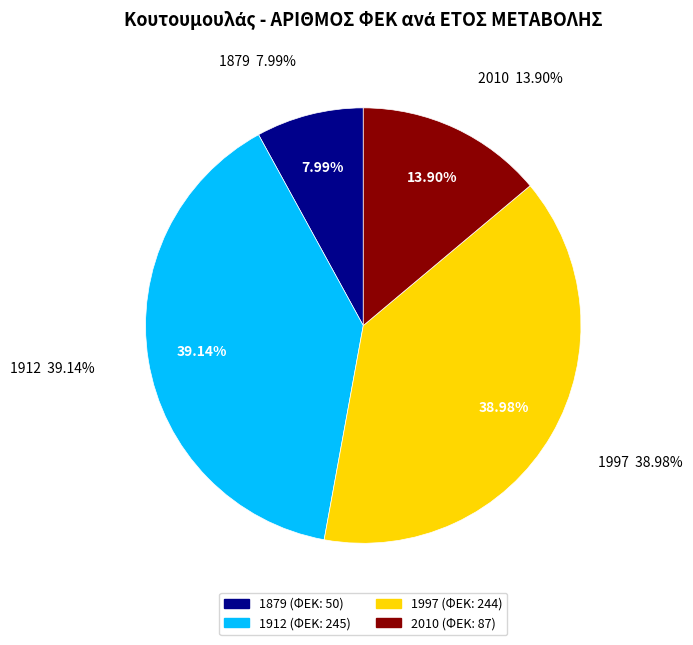

How many slices are in this pie chart?

4